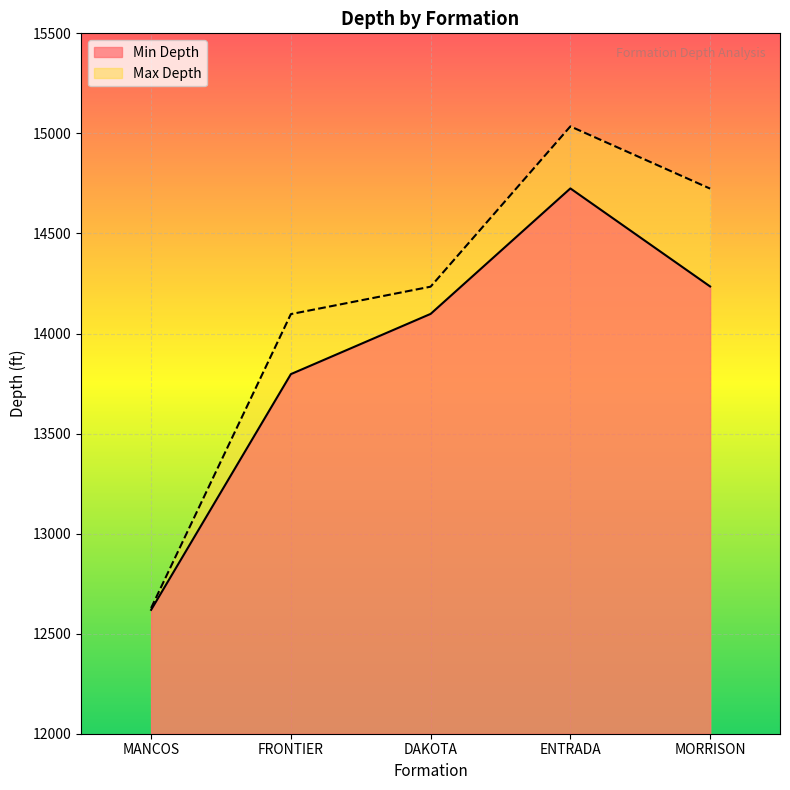

What is the difference between the highest and lowest values at DAKOTA?

136